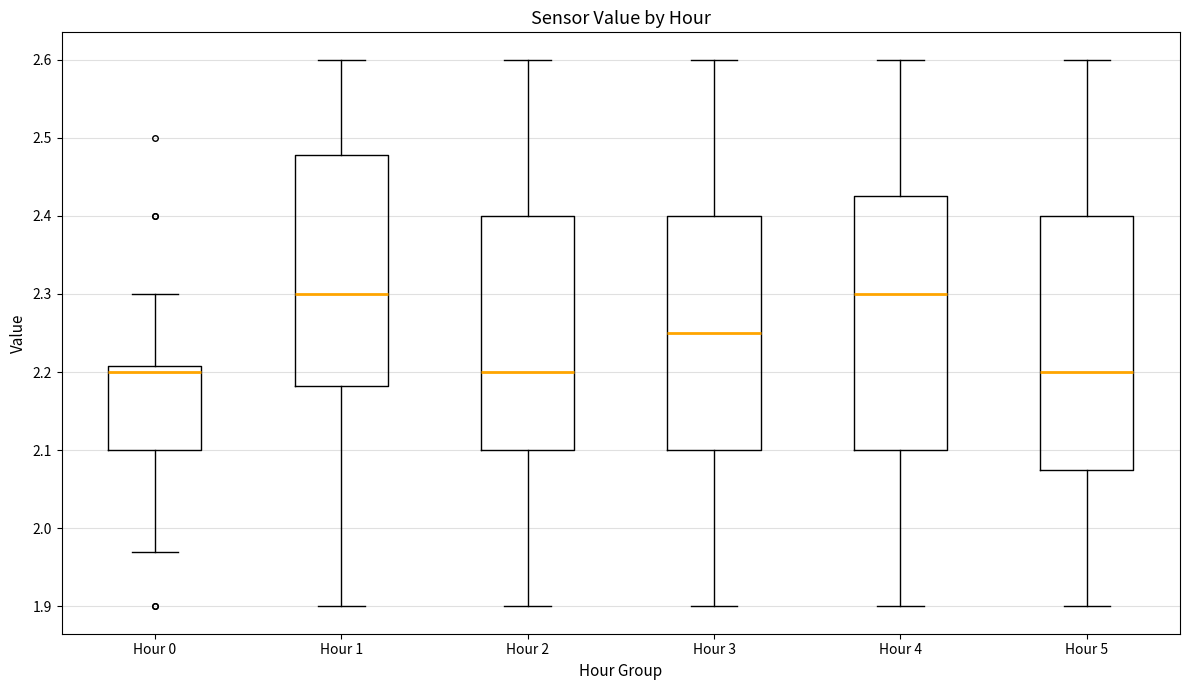

Reading left to right, read every box against the y-axis: the position of its median line, the range the box covers, and the ends of its whiskers. The values are not printed on the chart, so give them approximately, as read against the axis.

Hour 0: median 2.20, box 2.10 to 2.21, whiskers 1.97 to 2.30
Hour 1: median 2.30, box 2.18 to 2.48, whiskers 1.90 to 2.60
Hour 2: median 2.20, box 2.10 to 2.40, whiskers 1.90 to 2.60
Hour 3: median 2.25, box 2.10 to 2.40, whiskers 1.90 to 2.60
Hour 4: median 2.30, box 2.10 to 2.43, whiskers 1.90 to 2.60
Hour 5: median 2.20, box 2.08 to 2.40, whiskers 1.90 to 2.60